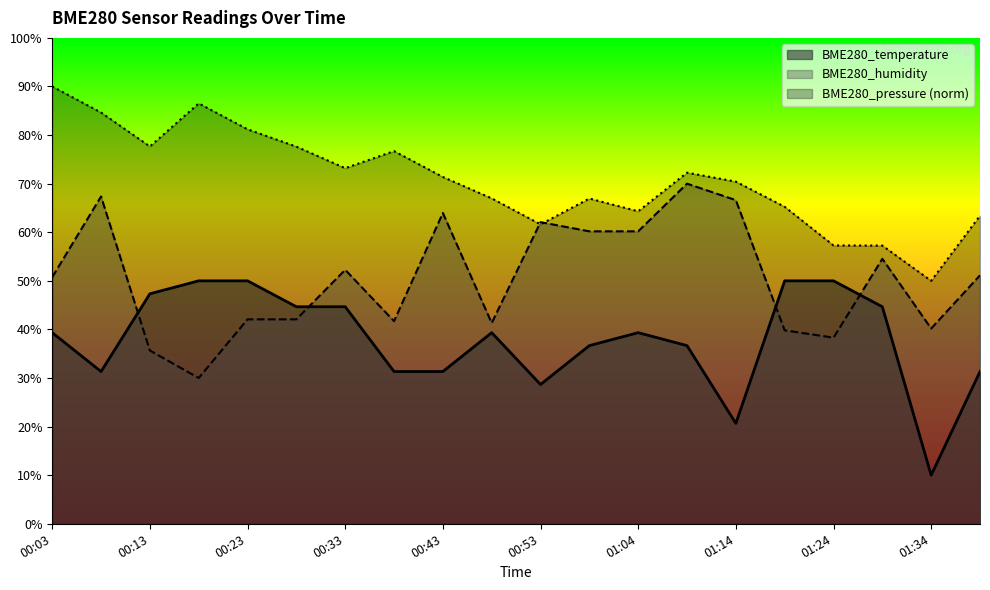

The value of BME280_humidity at 01:39 is 67.7. True or false?

False